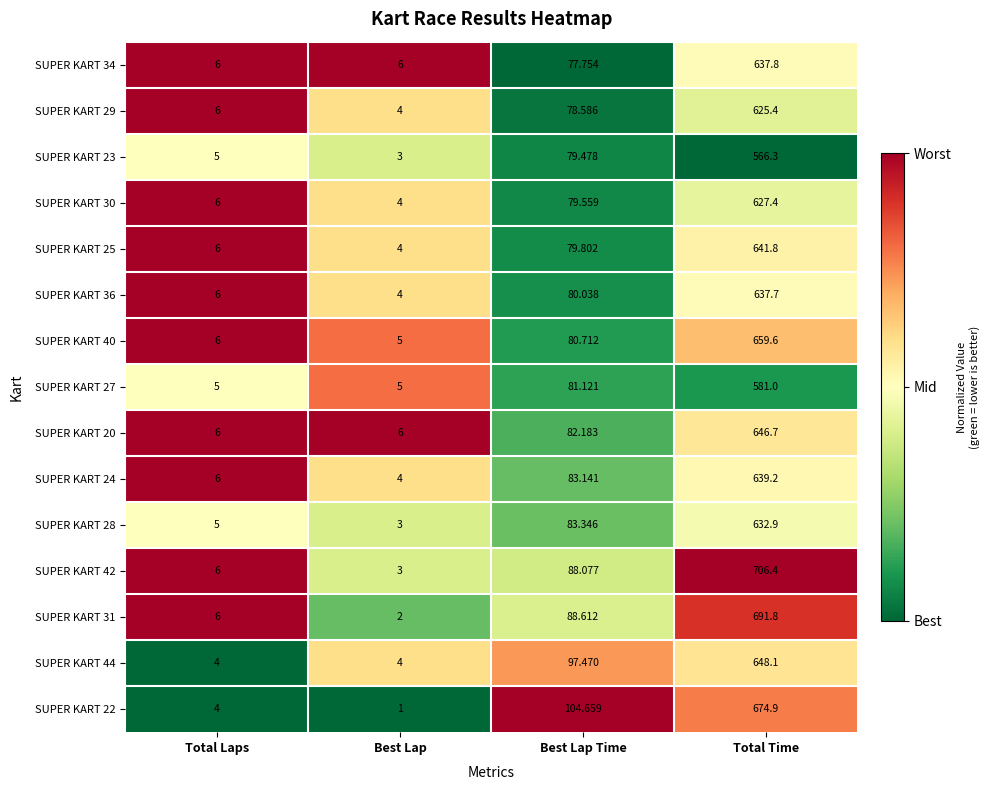

List the labels in order of SUPER KART 28 value, largest first.

Total Time, Best Lap Time, Total Laps, Best Lap